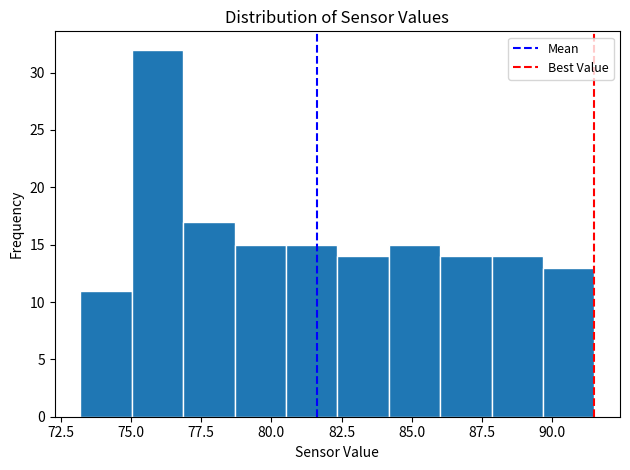

Read against the x-axis, roughly where is the centre of the tallest bar?

76.0